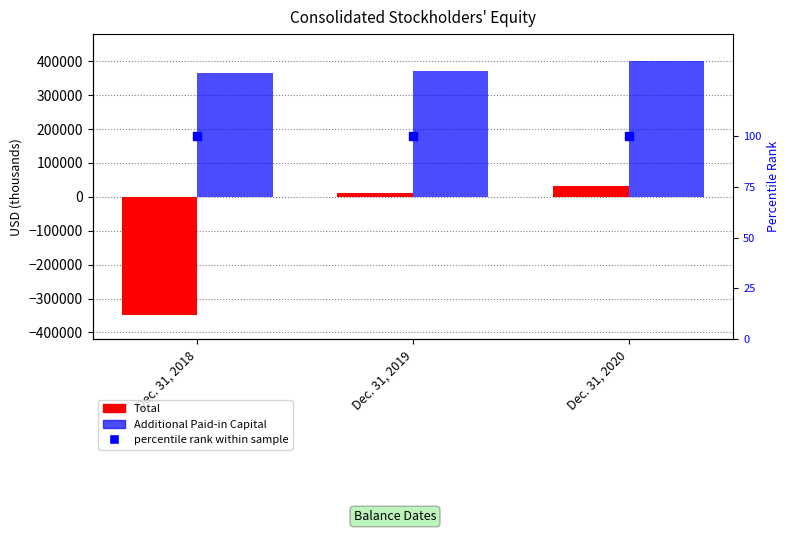

At how many categories does at least one series exceed 354988?

3